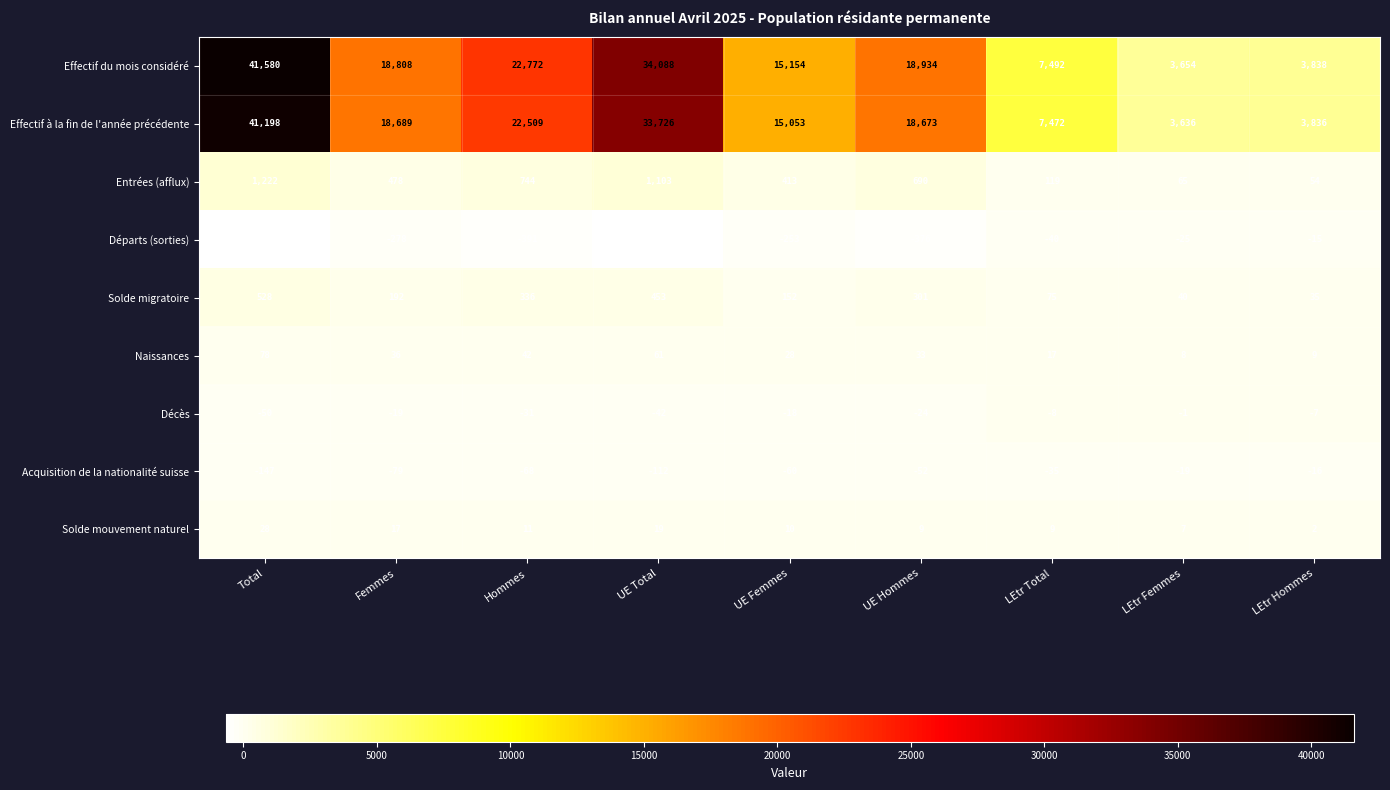

Which series has the largest total across all categories?

Effectif du mois considéré